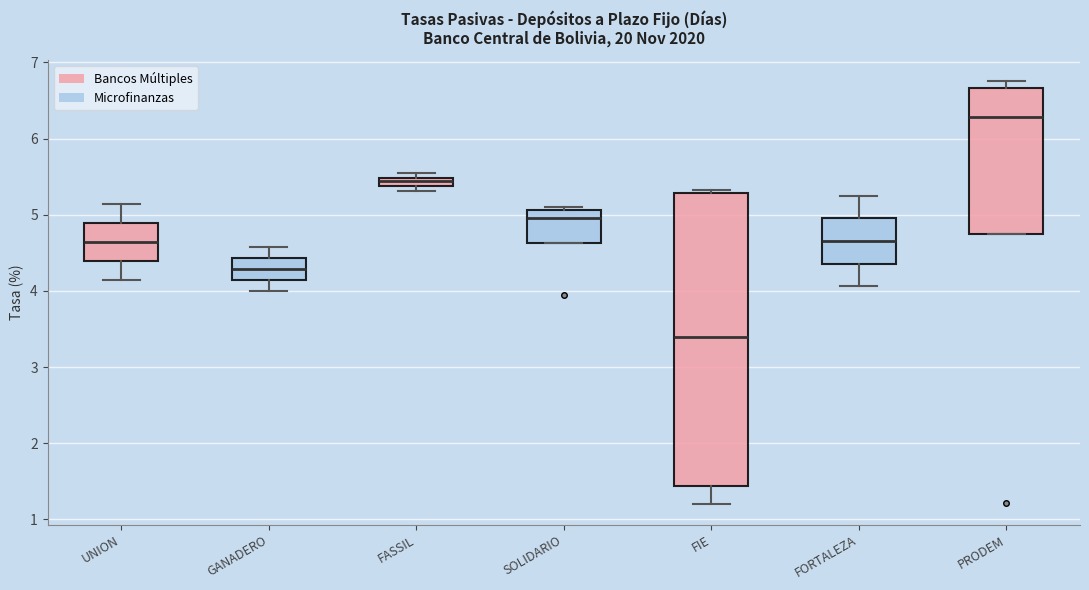

Which box has the highest median line?

PRODEM